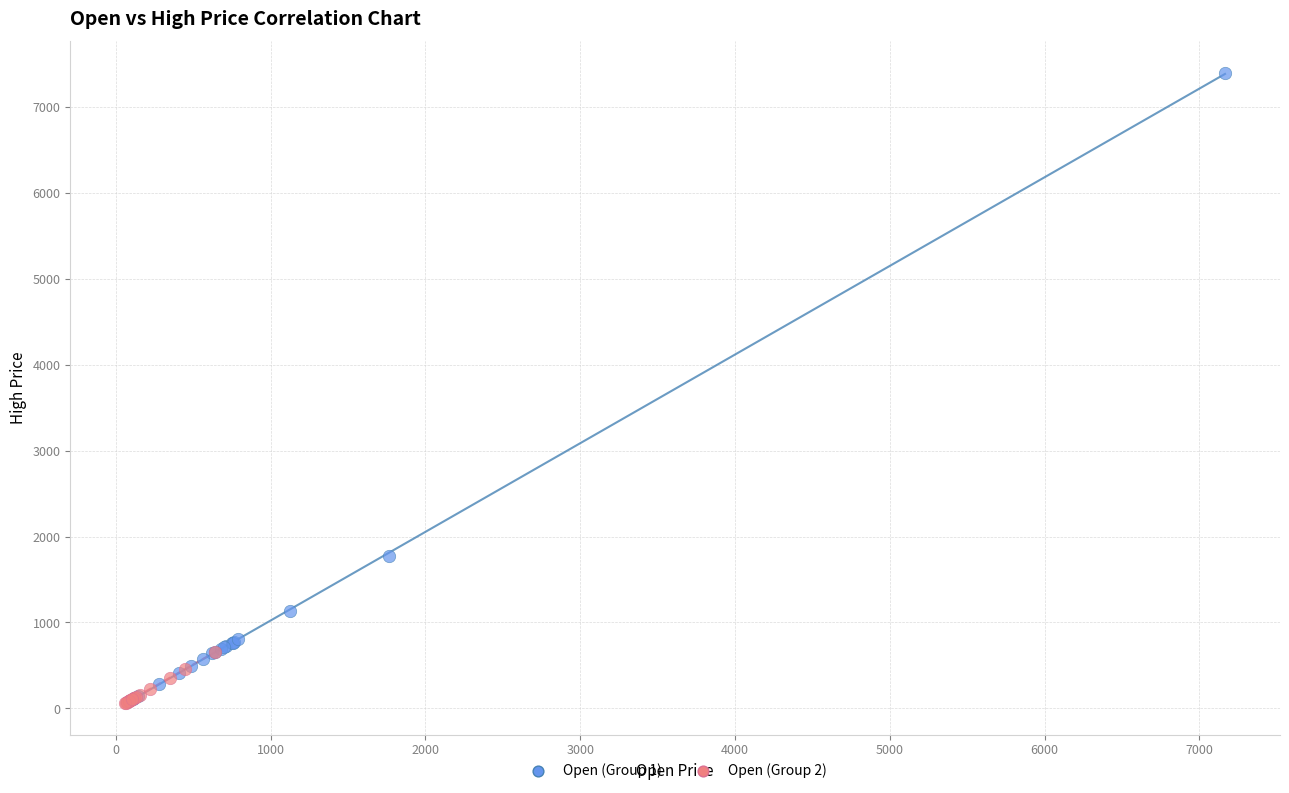

Which series has the largest Y range (max minus min)?

Open (Group 1)